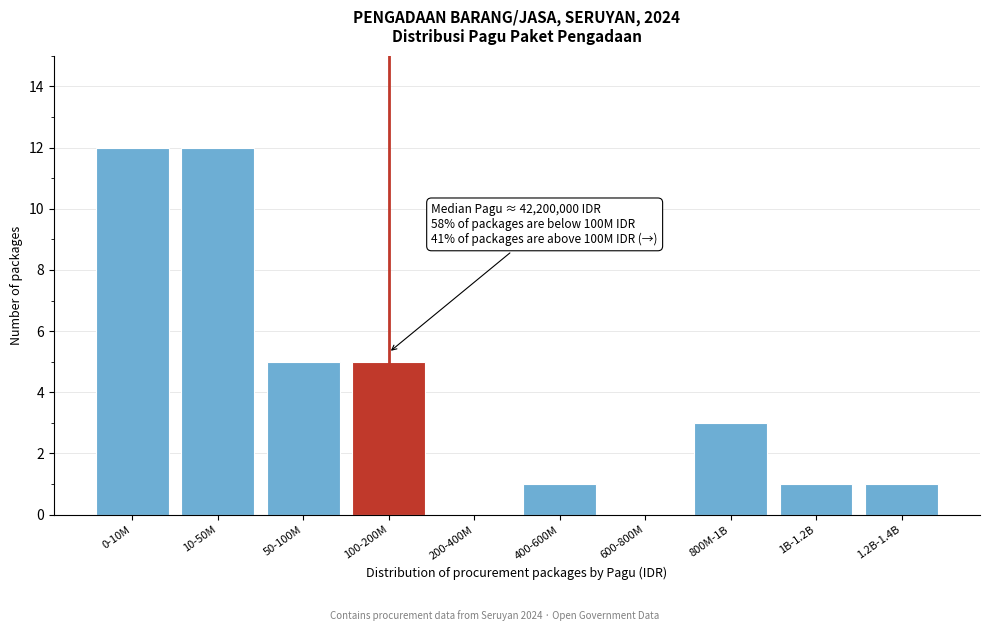

Reading left to right, list all the values displayed in this chart.

0-10M=12	10-50M=12	50-100M=5	100-200M=5	200-400M=0	400-600M=1	600-800M=0	800M-1B=3	1B-1.2B=1	1.2B-1.4B=1